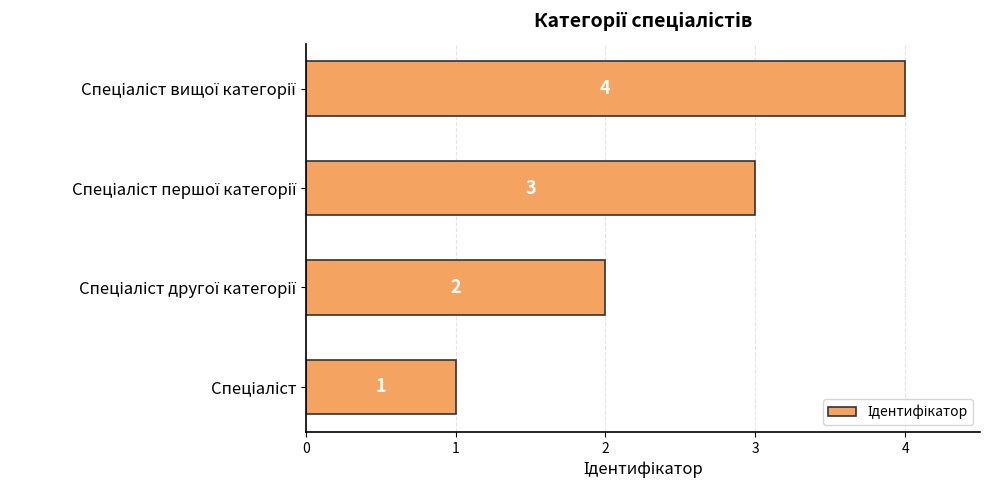

What is the maximum value shown in the chart?

4